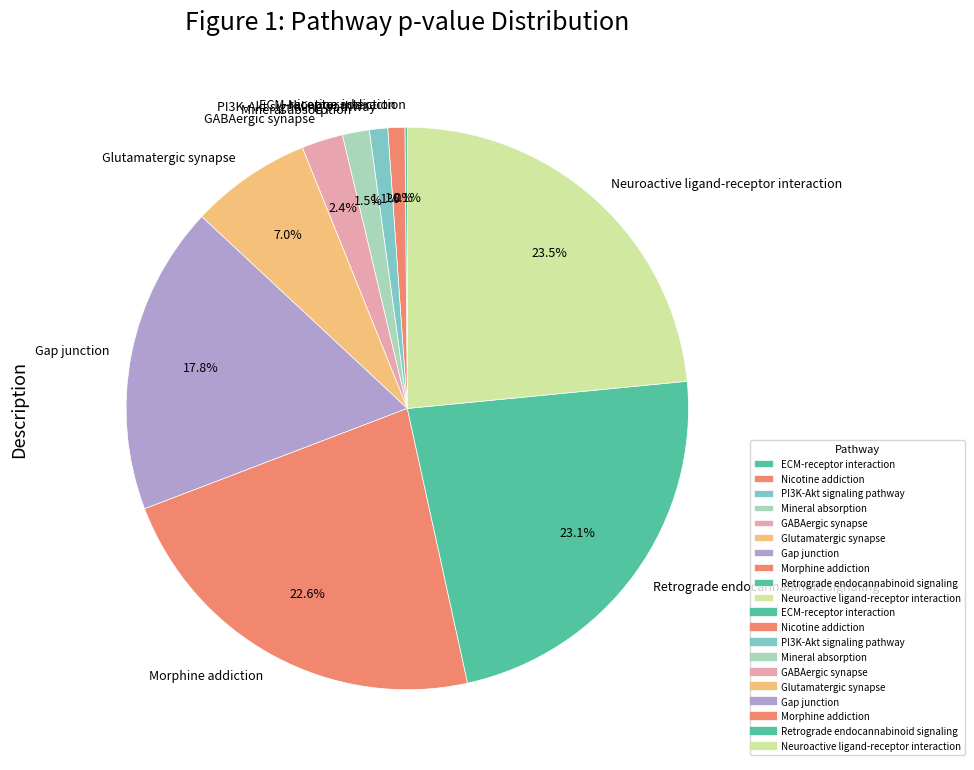

Do Morphine addiction and Retrograde endocannabinoid signaling together represent more than half of the pie?

No